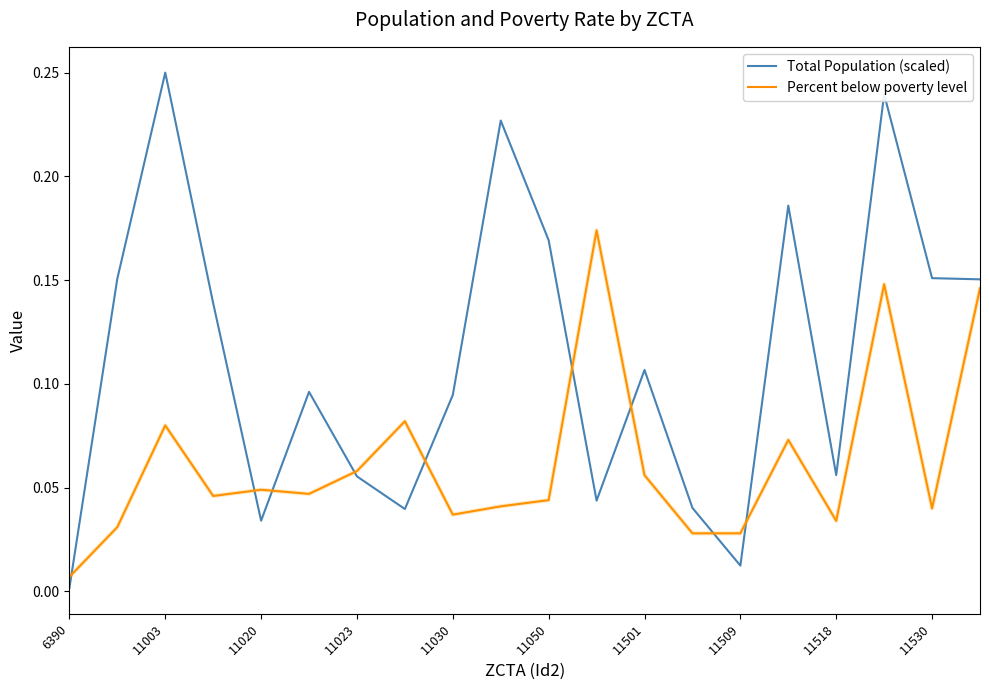

What is the sum of all Percent below poverty level values?

1.2